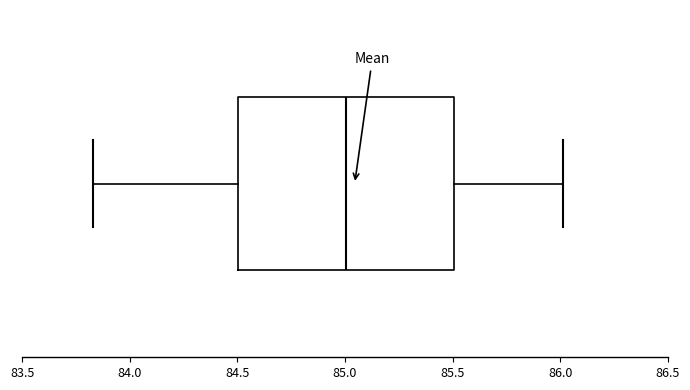

Read this box plot against the x-axis: the position of the median line, the range covered by the box, and the ends of both whiskers. The values are not printed on the chart, so give them approximately, as read against the axis.

median 85.00, box 84.50 to 85.50, whiskers 83.85 to 86.00